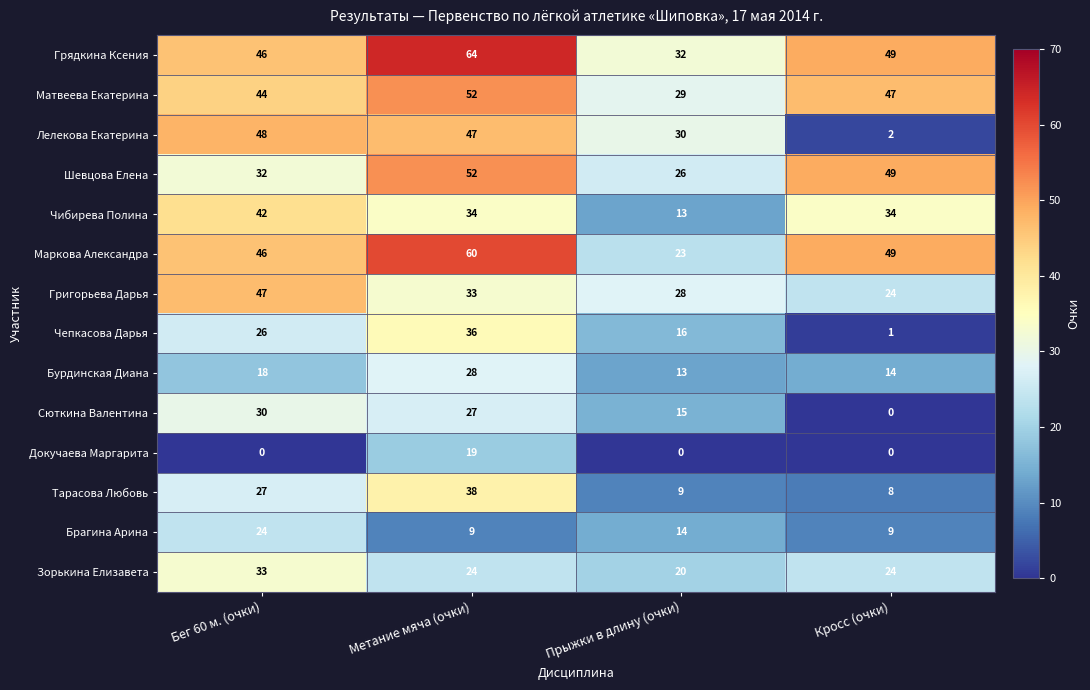

Which series has the largest total across all categories?

Грядкина Ксения